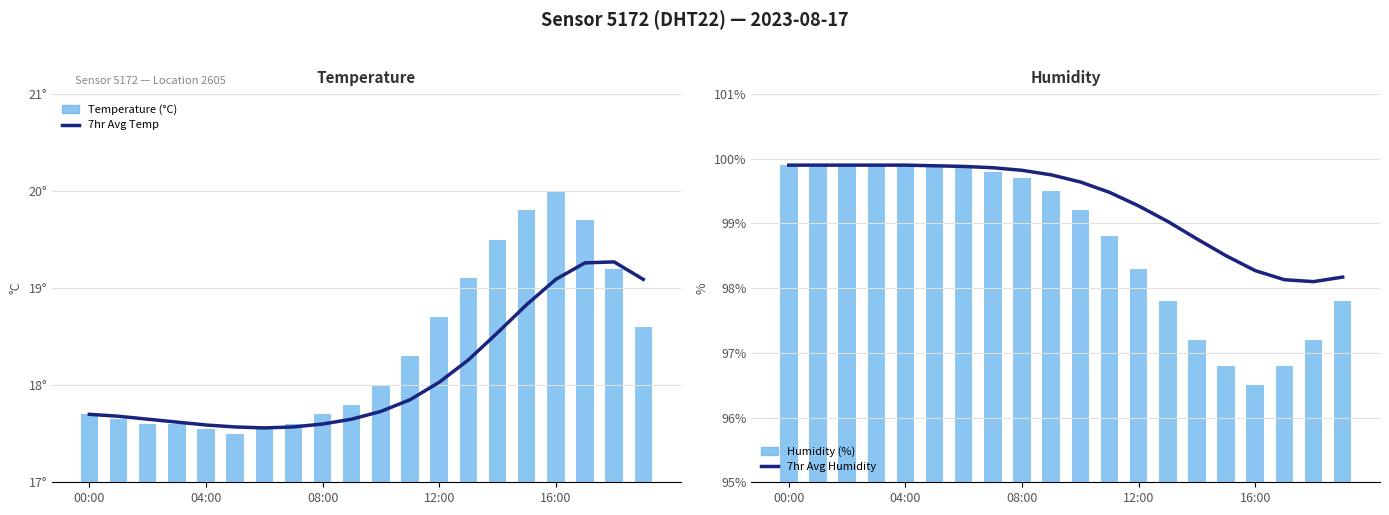

How many series are shown in this chart?

4